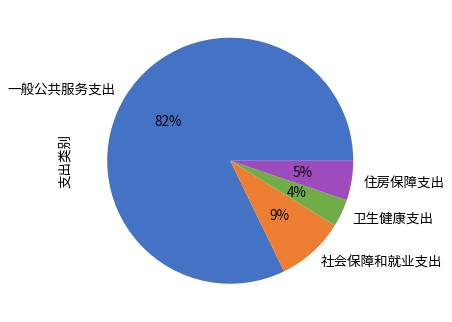

Between 住房保障支出 and 一般公共服务支出, which is larger?

一般公共服务支出